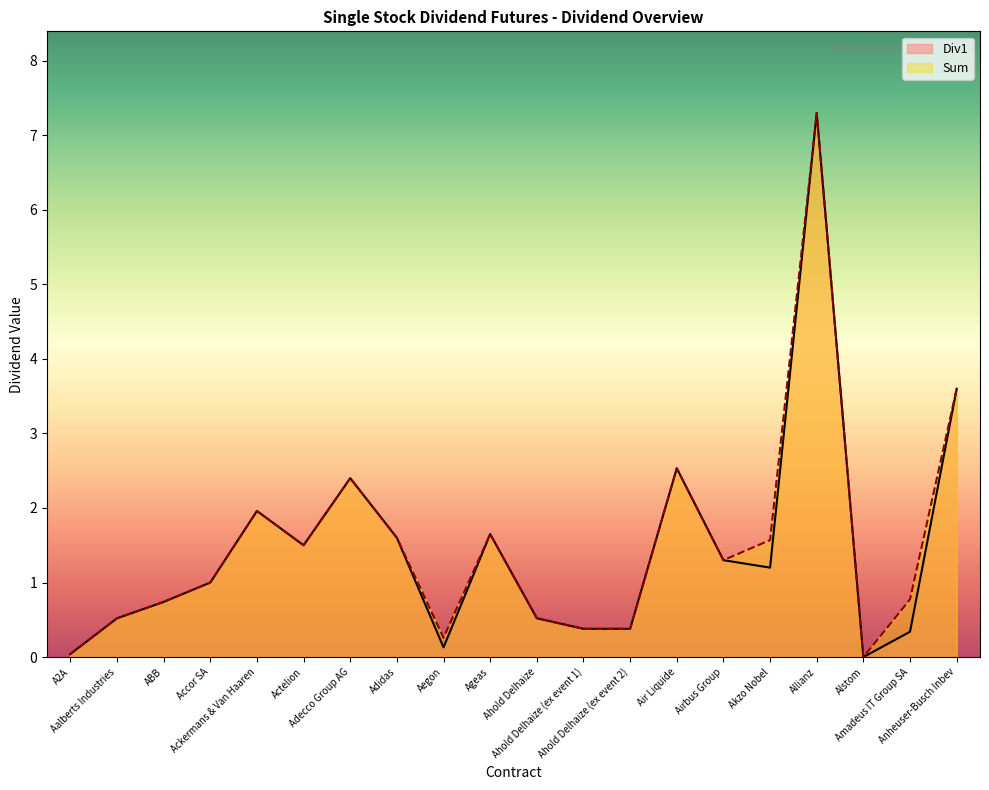

At which category does Sum reach its first local valley?

Actelion